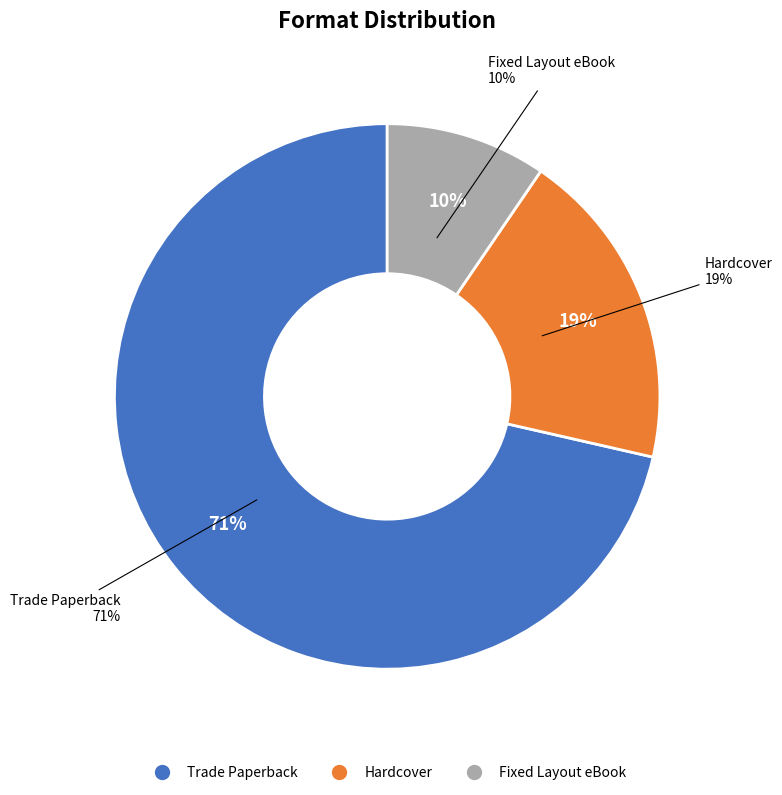

Is the sum of Hardcover and Trade Paperback greater than half?

Yes